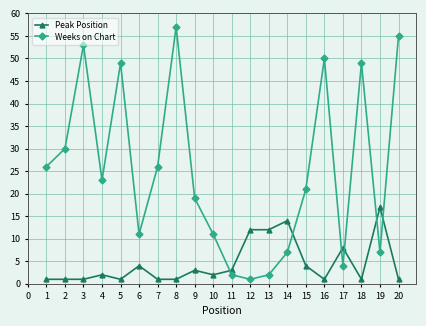

What is the greatest value displayed?

57